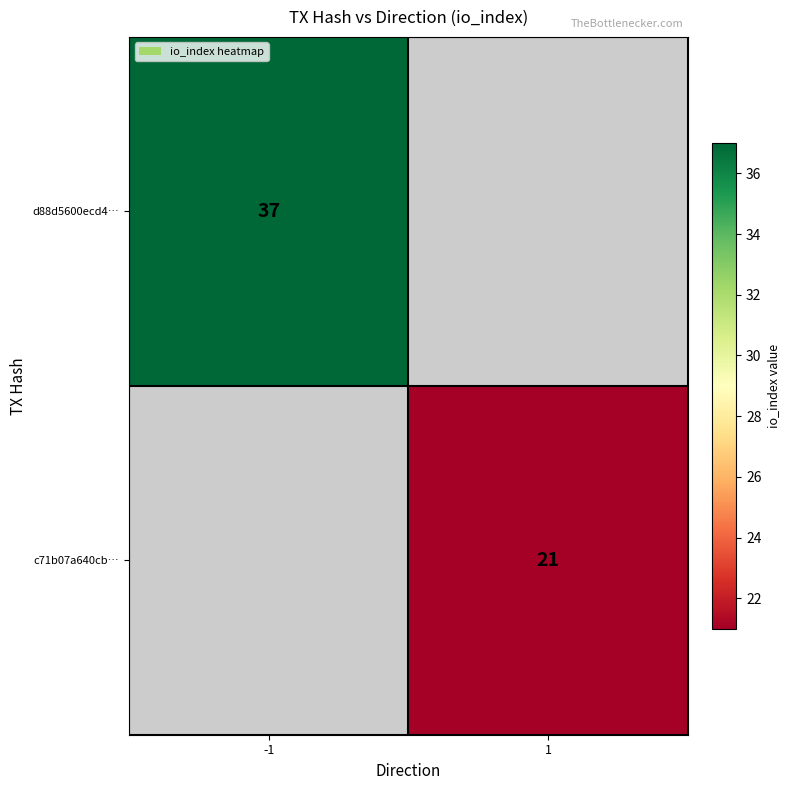

How many series are shown in this chart?

2